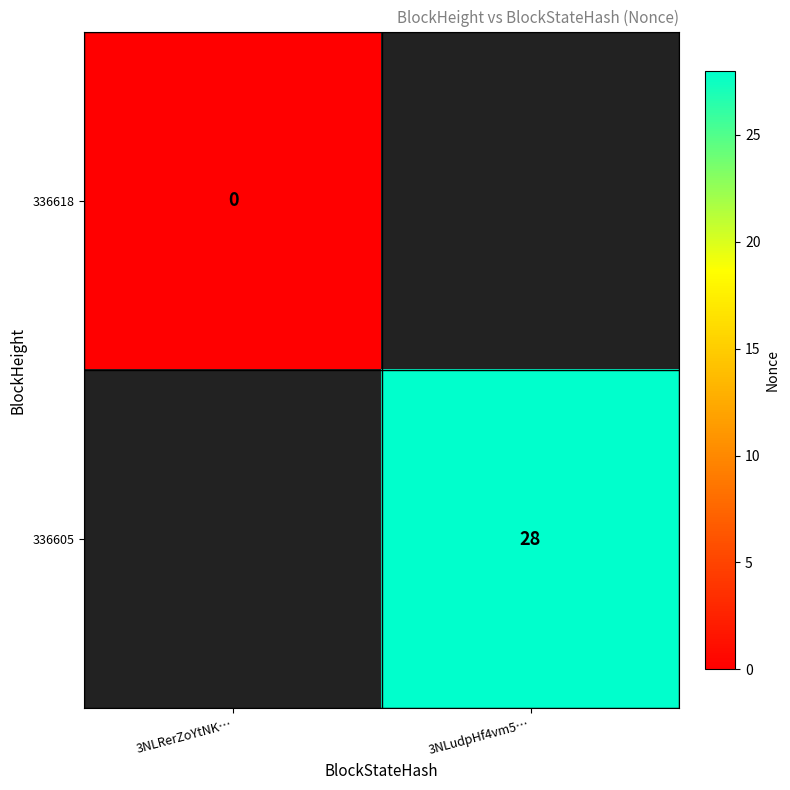

At which category does the chart reach its minimum across all series?

3NLRerZoYtNK…